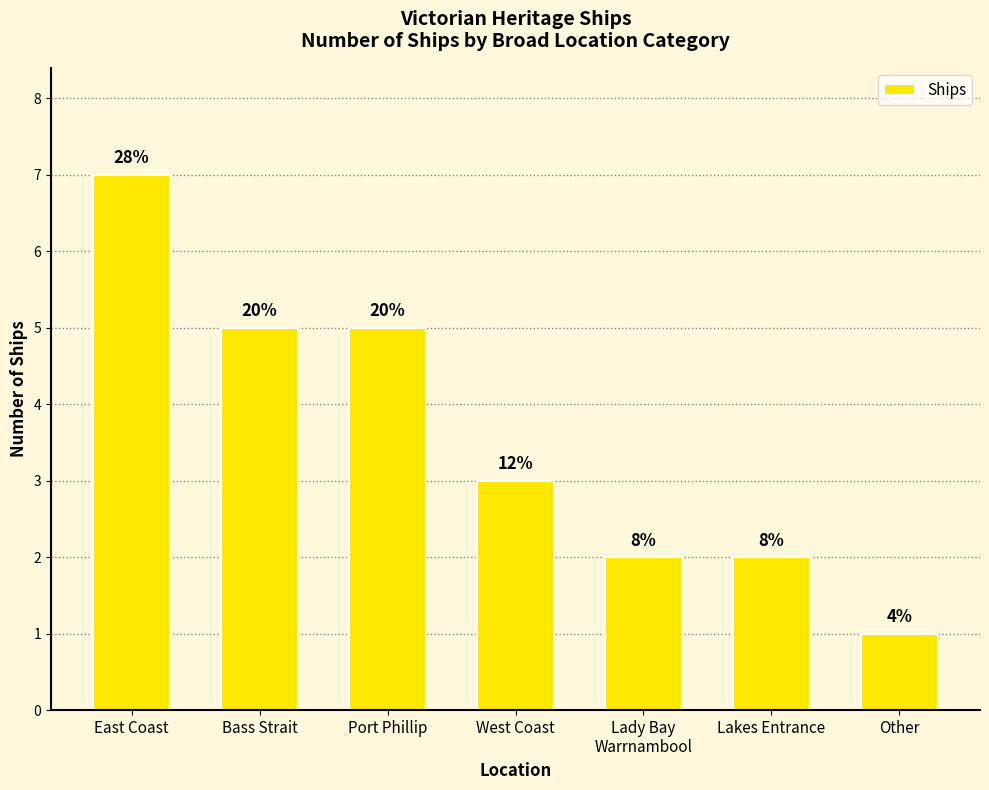

Does the chart contain any negative values?

No